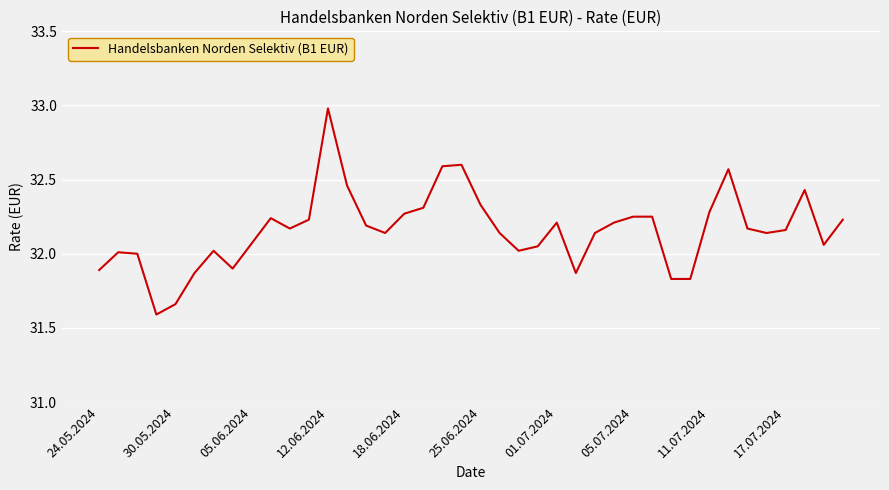

What is the minimum value shown in the chart?

31.6